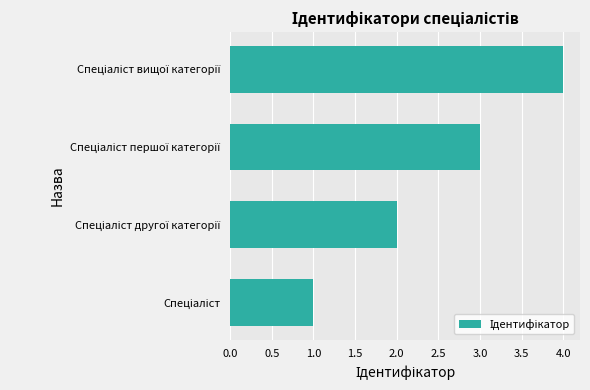

What is the difference between the maximum and minimum values?

3